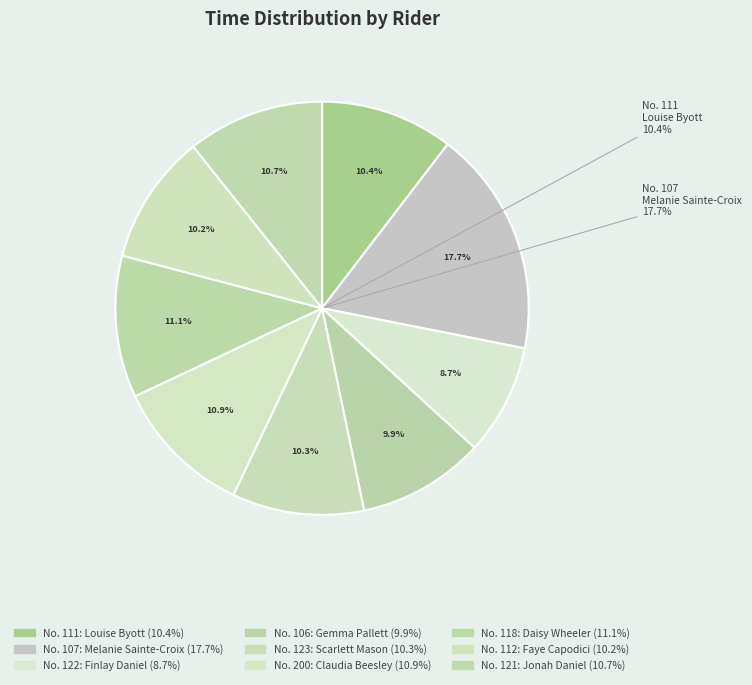

Is the sum of 121 and 111 greater than half?

No